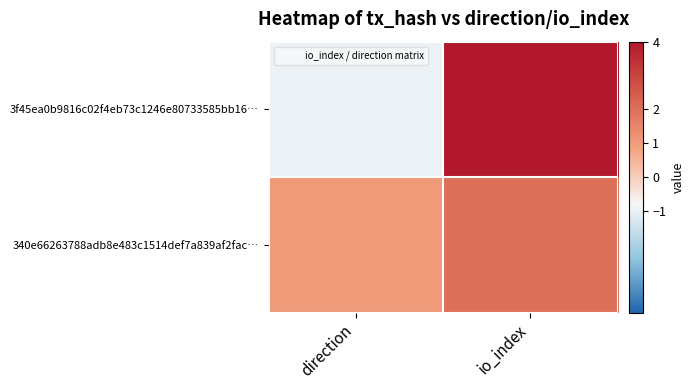

At io_index, list the series in order from smallest to largest.

340e66263788adb8e483c1514def7a839af2fac…, 3f45ea0b9816c02f4eb73c1246e80733585bb16…